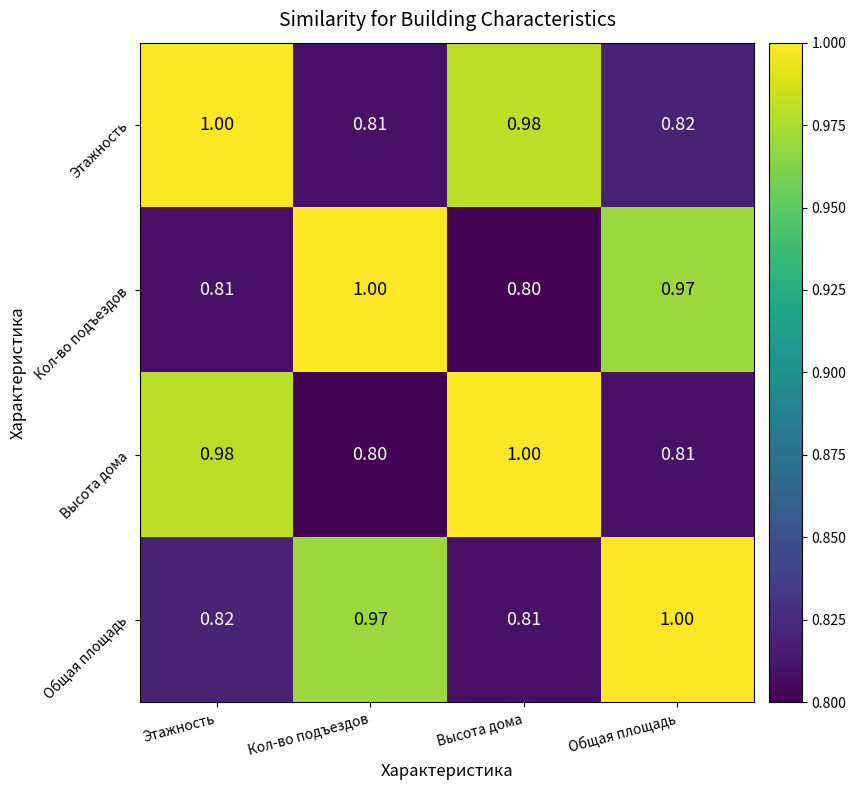

Which series has the largest total across all categories?

Этажность